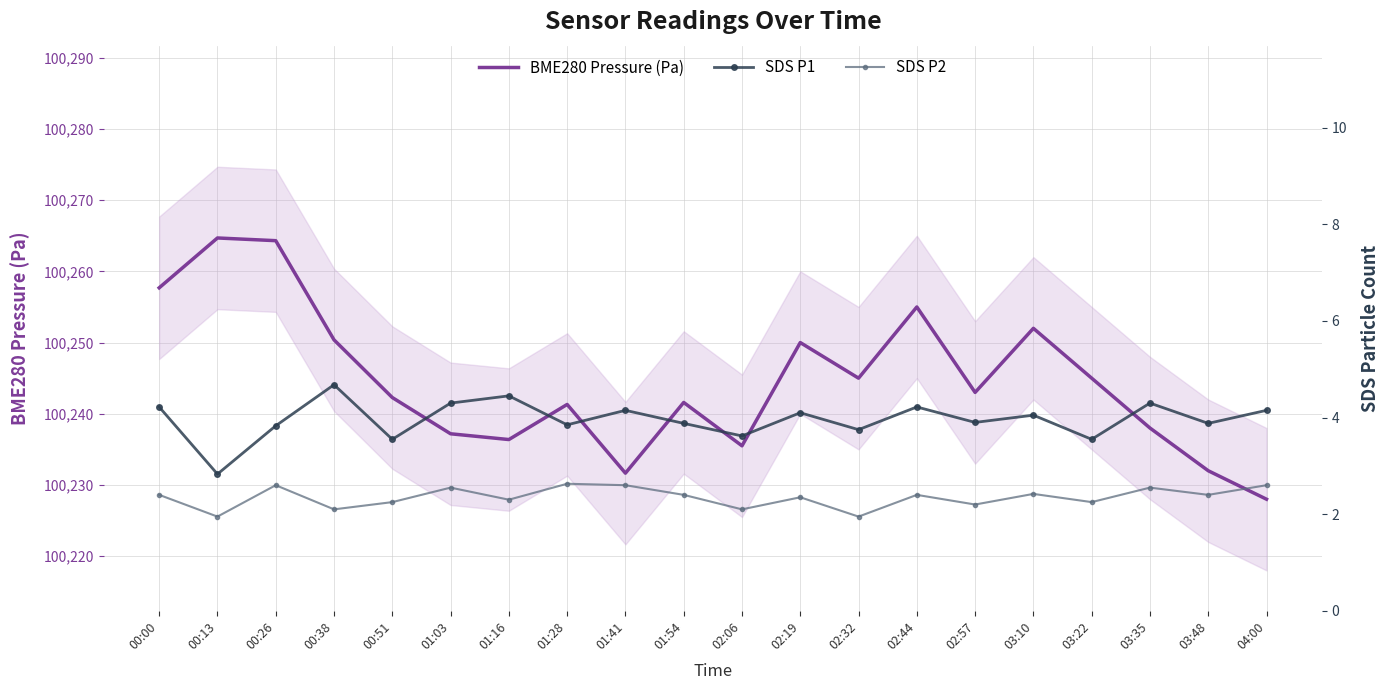

What is the spread (max minus min) of values at 03:10?

100249.6